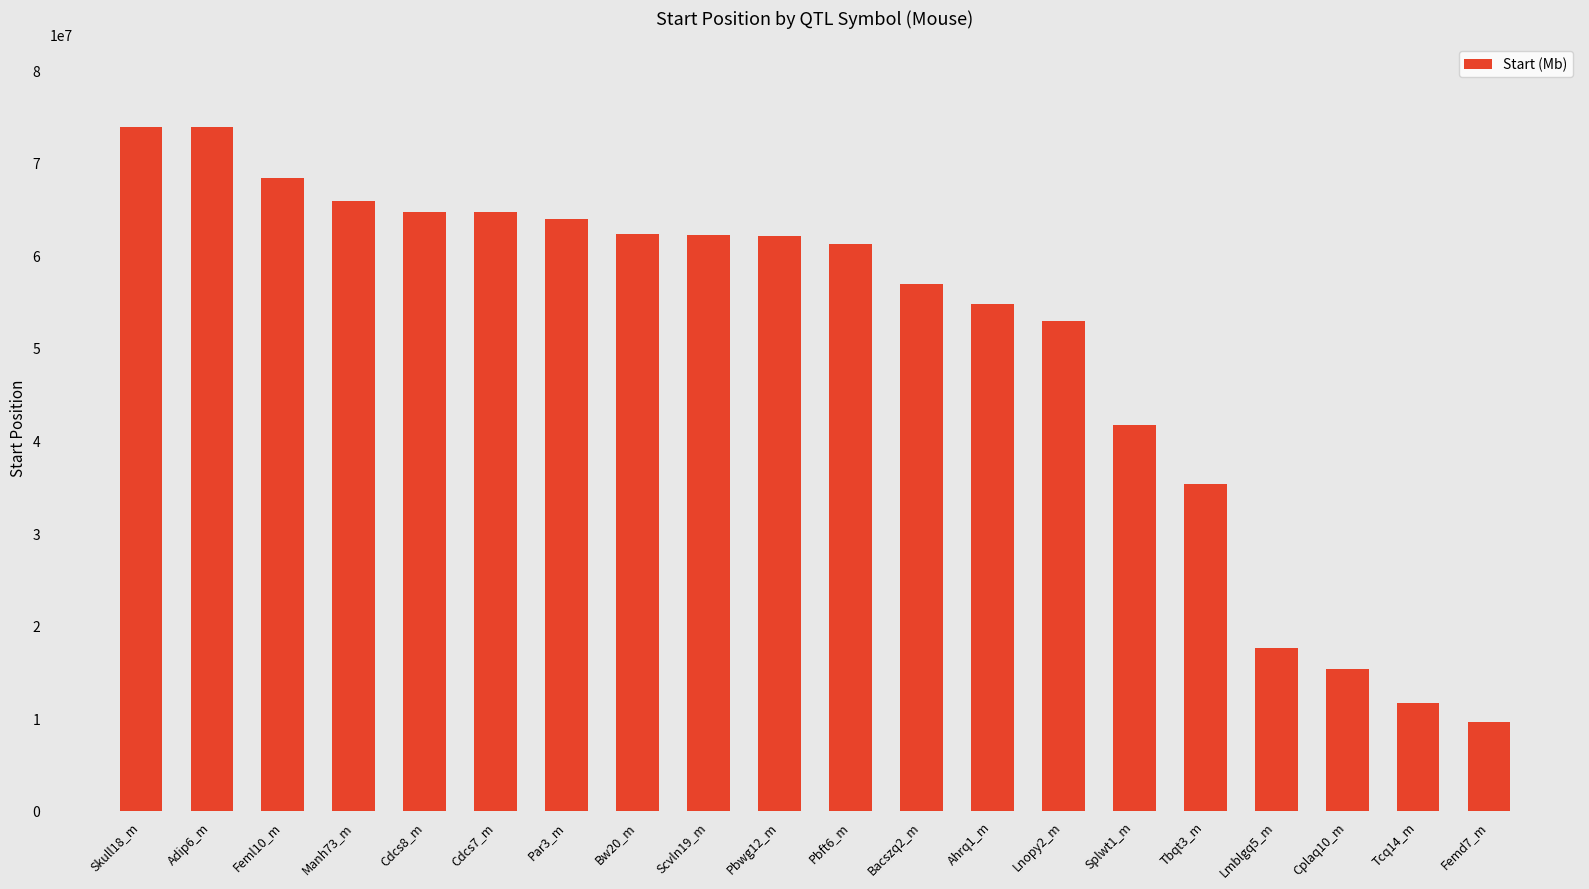

What is the greatest value displayed?

73887422